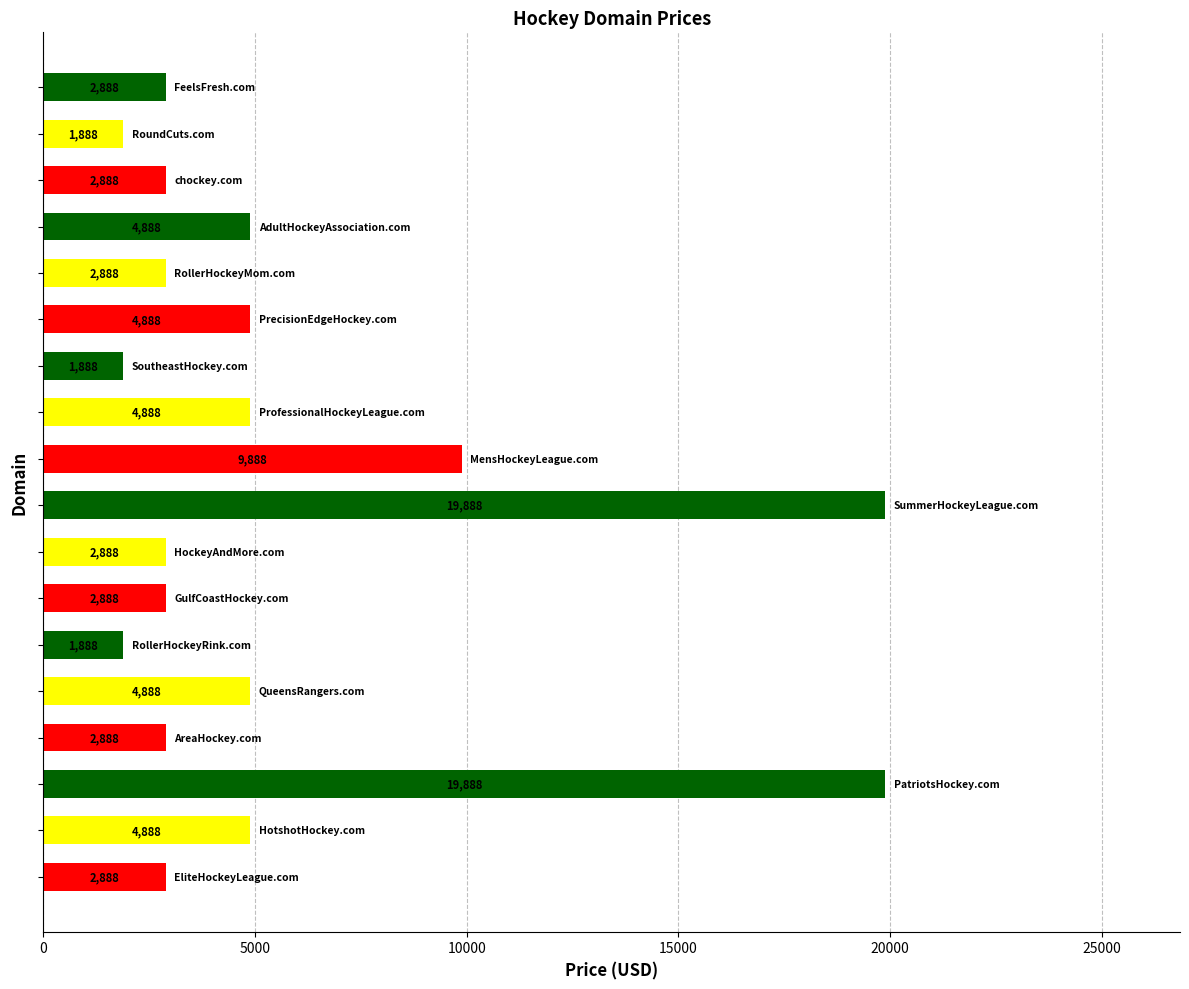

What is the difference between the second highest and minimum values?

18000